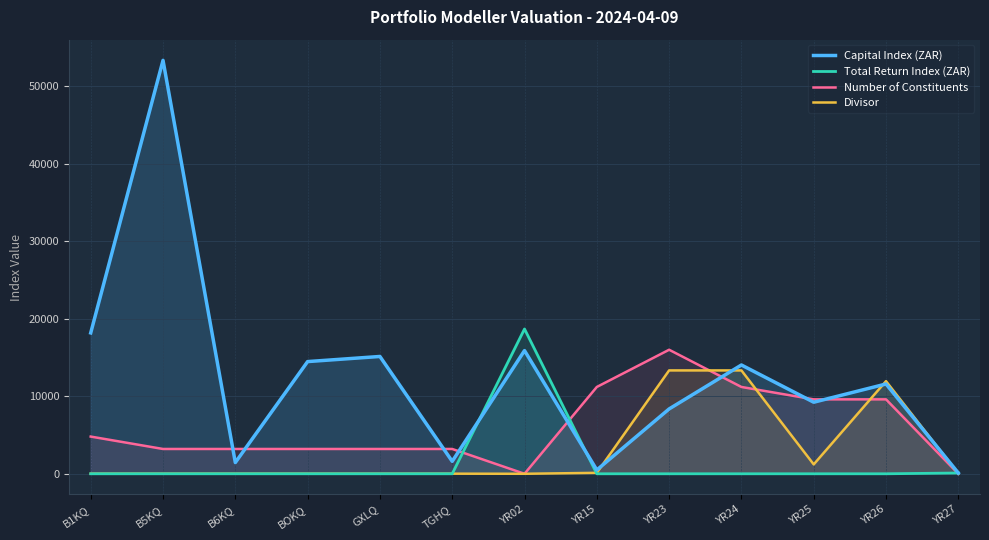

What is the value of the Divisor point at the 3rd from the left?

12.1